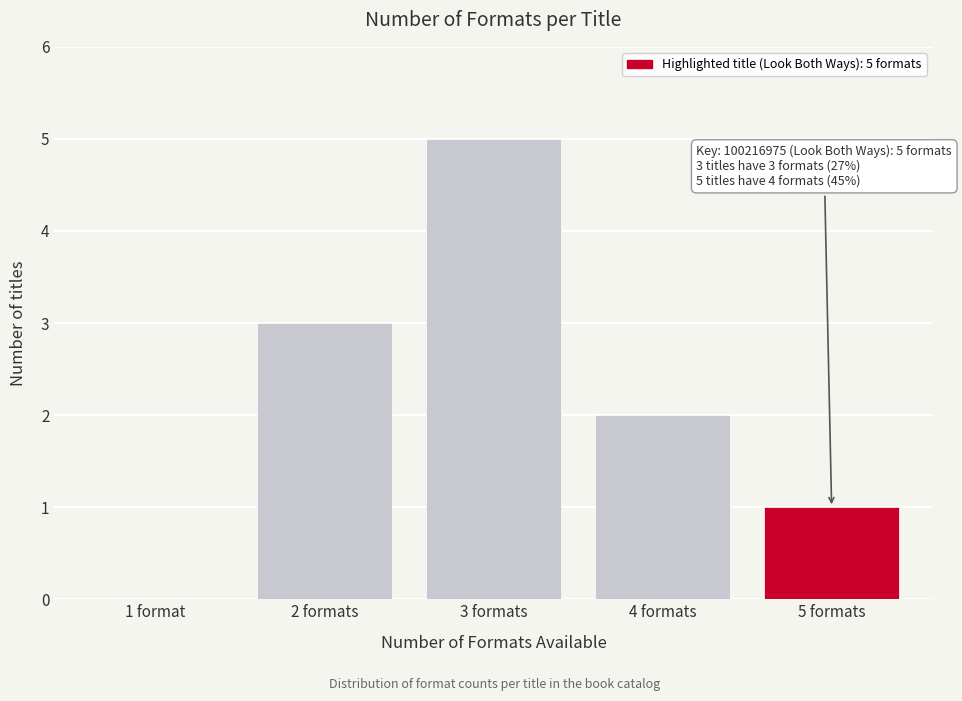

Reading left to right, transcribe all the data shown in this chart.

1 format=0	2 formats=3	3 formats=5	4 formats=2	5 formats=1